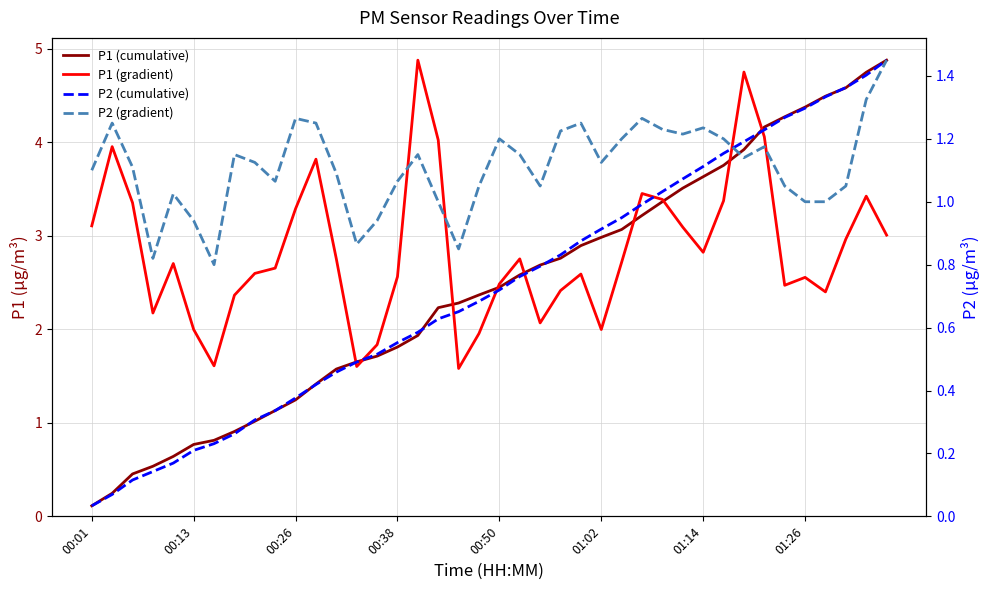

What is the highest value of the P1 (gradient) series?

4.9